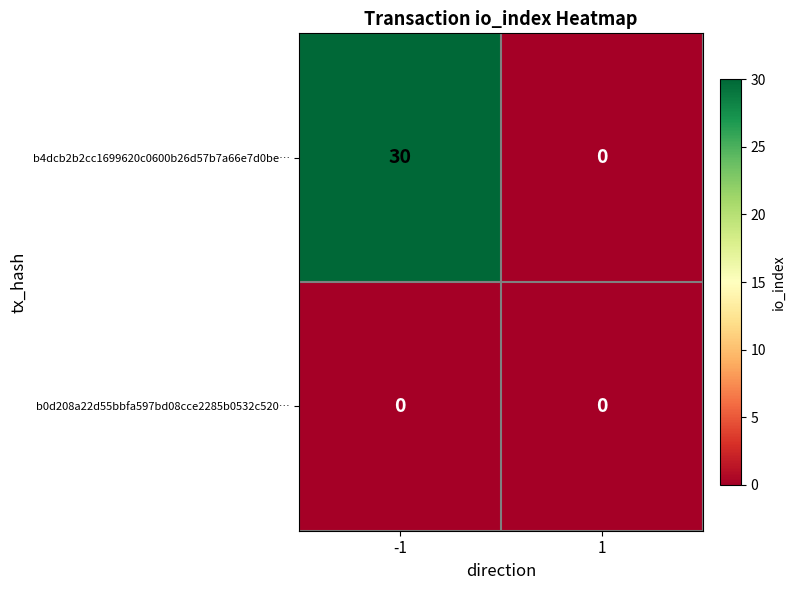

Reading right to left, what are all the values shown in this chart?

b4dcb2b2cc1699620c0600b26d57b7a66e7d0be…: 1=0	-1=30
b0d208a22d55bbfa597bd08cce2285b0532c520…: 1=0	-1=0